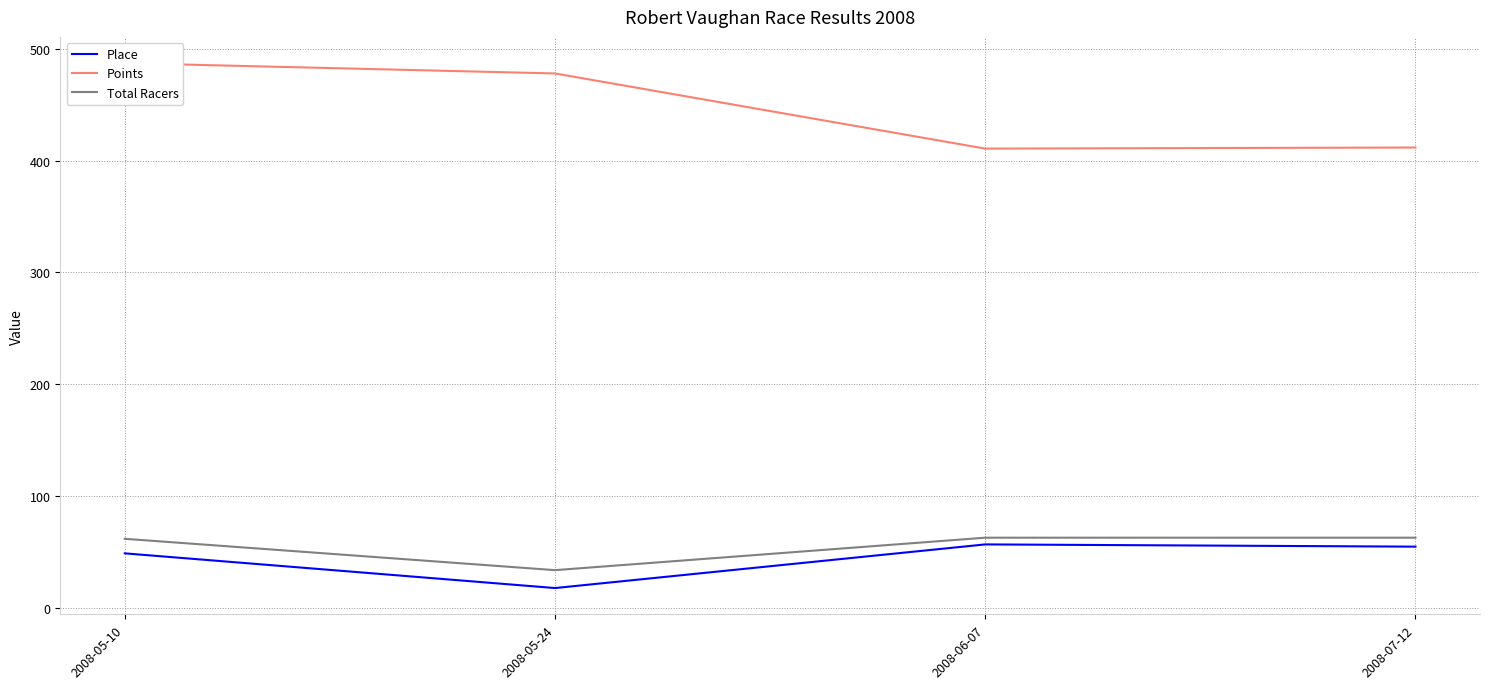

At which label does Total Racers reach its peak?

2008-06-07